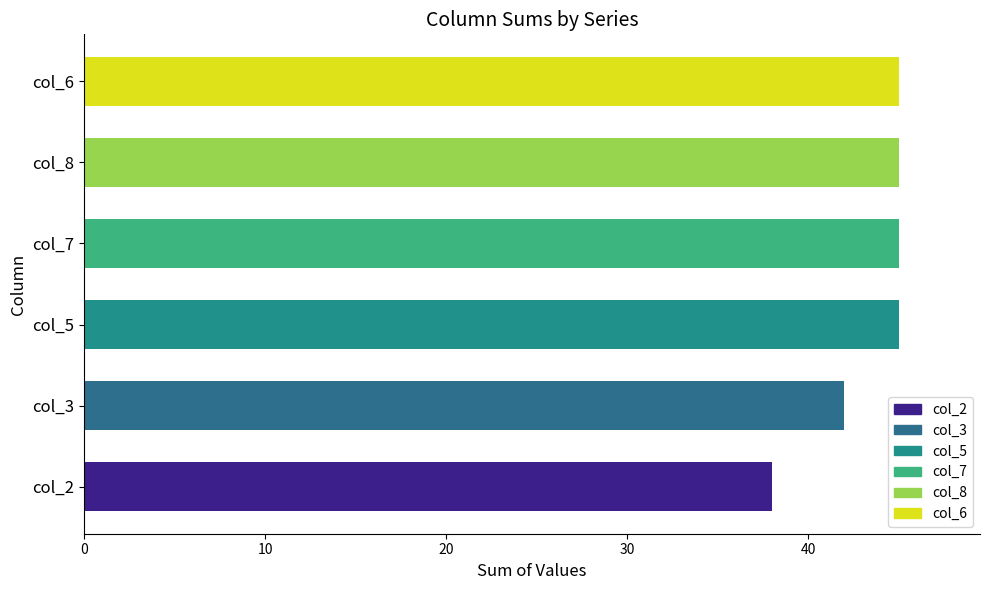

Count the number of data series in this chart.

1